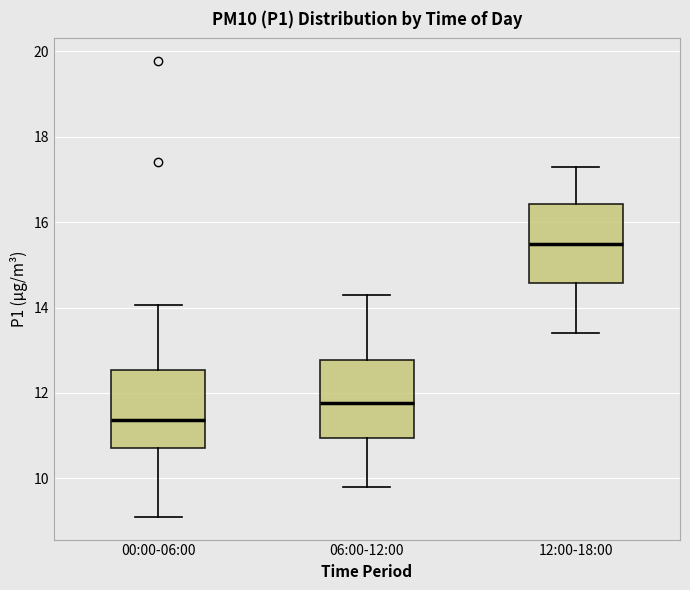

Where does the median line of the box for 06:00-12:00 sit on the y-axis? The values are not printed on the chart, so give them approximately, as read against the axis.

11.8